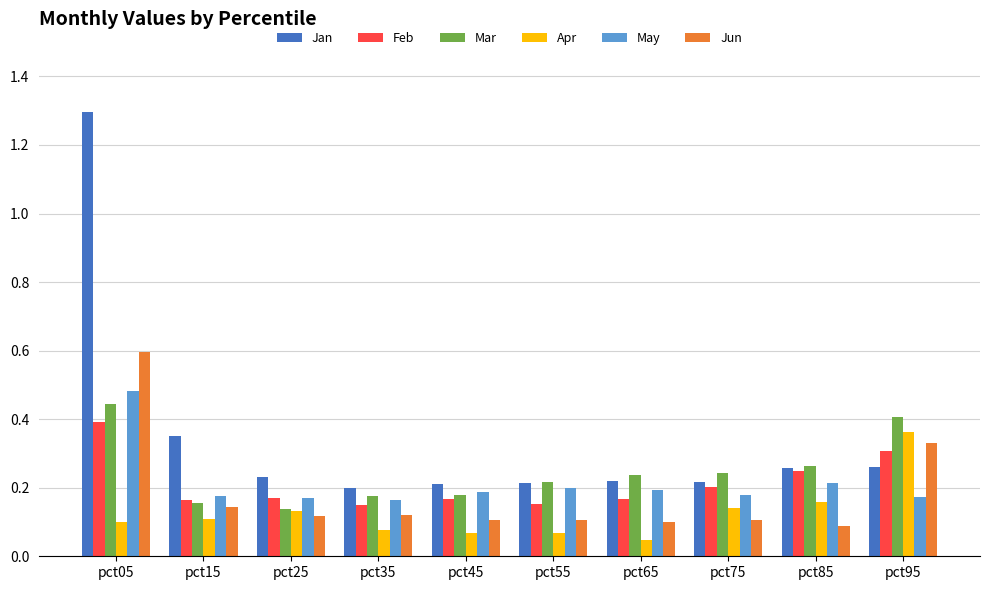

What are all the series names shown in the legend?

Jan, Feb, Mar, Apr, May, Jun